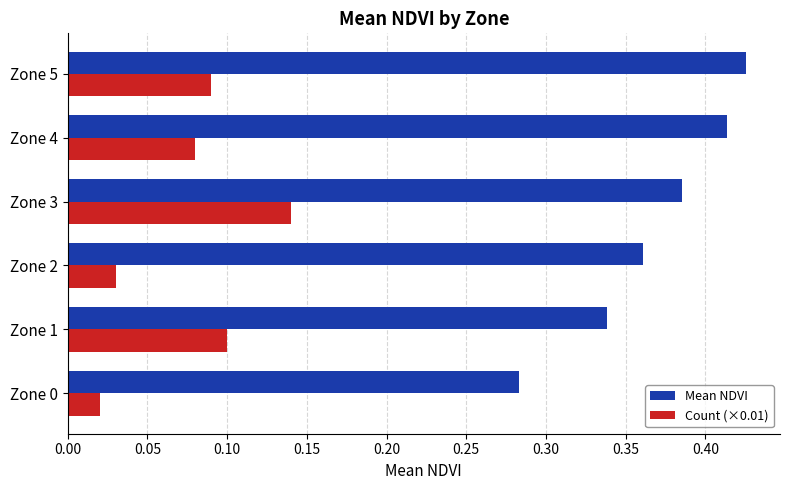

Count the Mean NDVI values in the range 0 to 1.

6